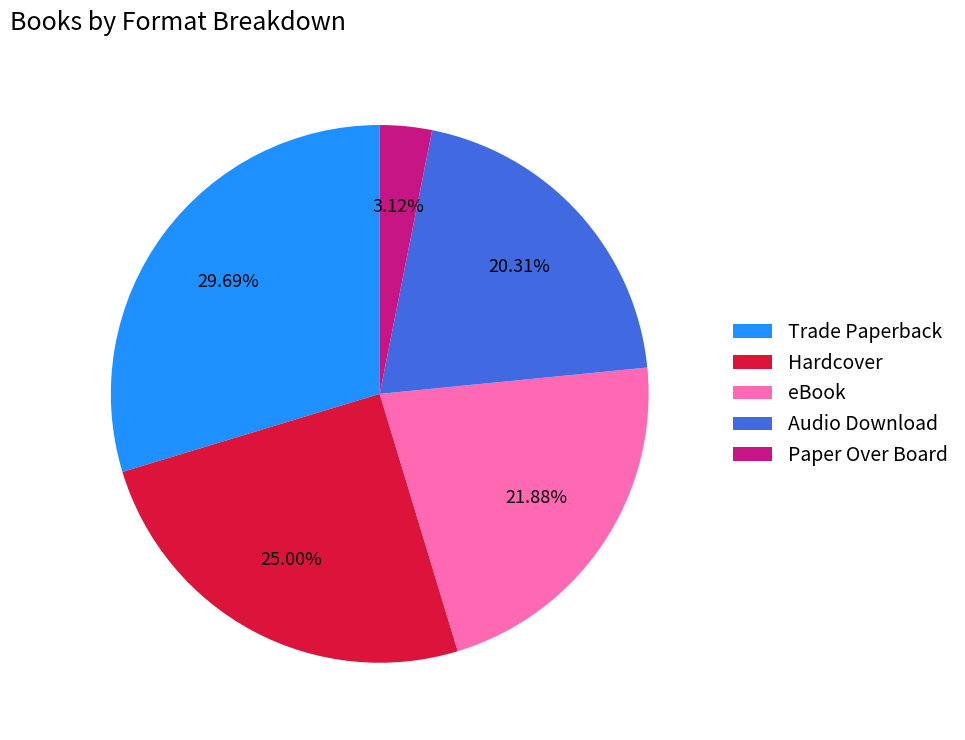

How many slices are in this pie chart?

5